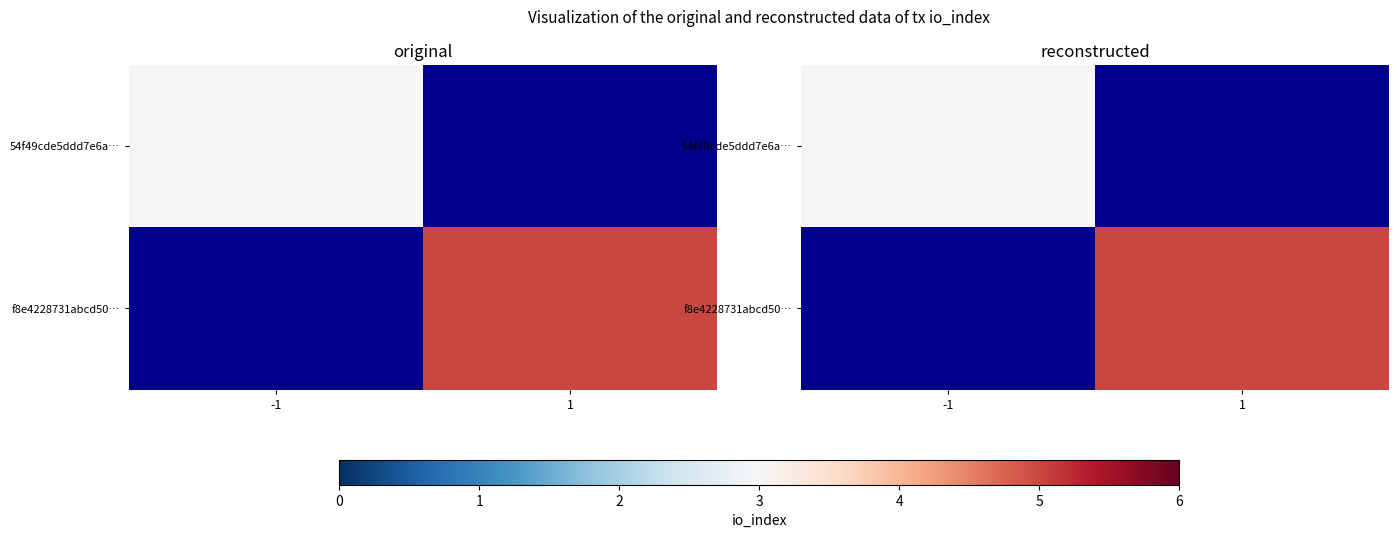

The f8e4228731abcd50… series shows 7.7 at 1. True or false?

False